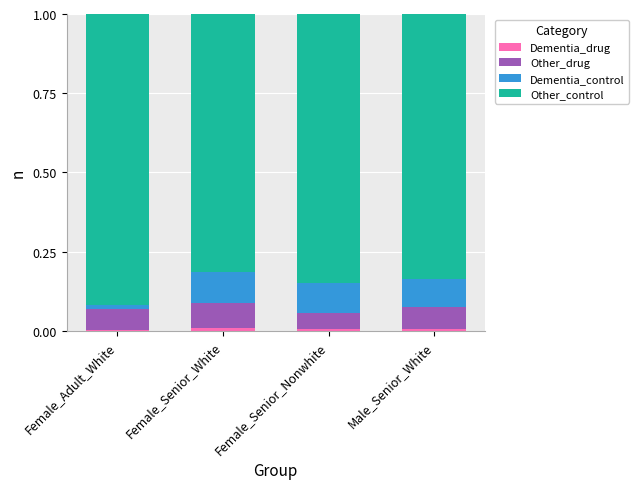

What is the total value across all series at Female_Senior_White?

1.0